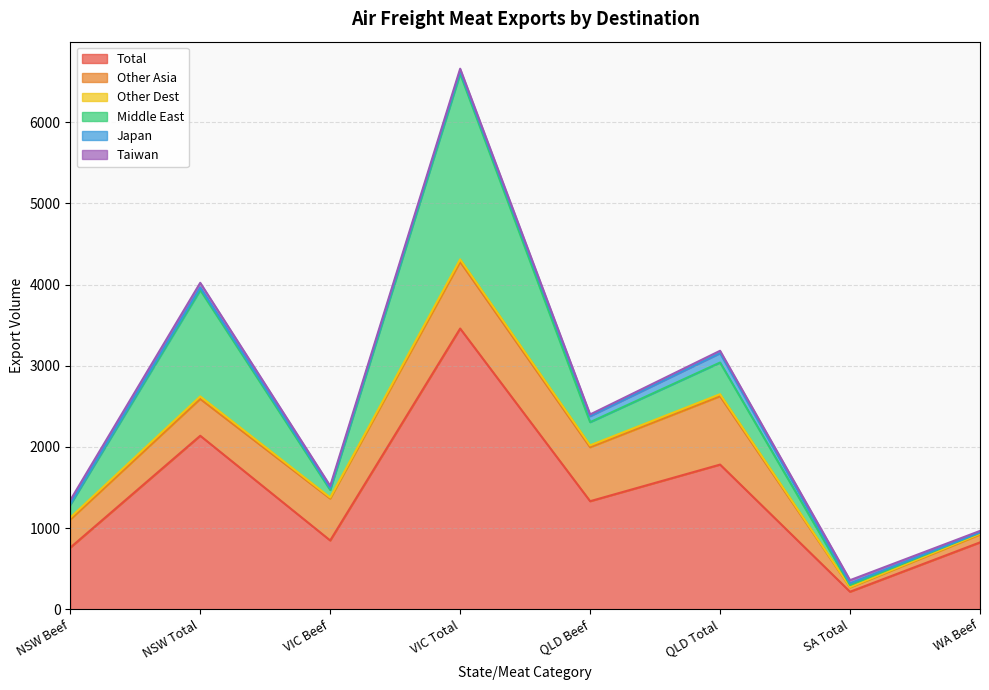

What is the difference between the second highest and second lowest values in the Middle East series?

1287.0